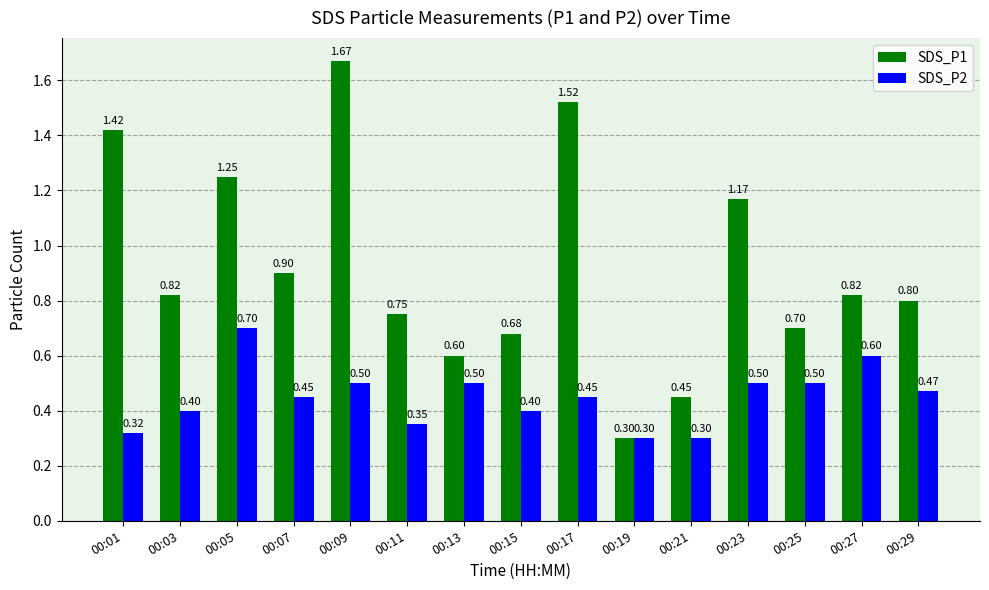

At which category is the sum across all series the highest?

00:09